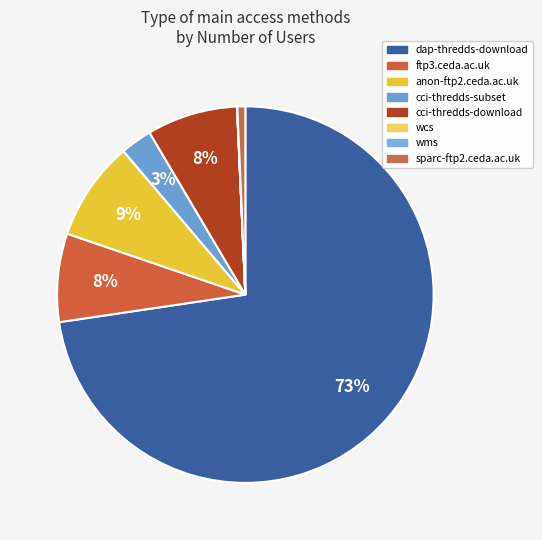

What is the smallest slice in the pie chart?

wcs